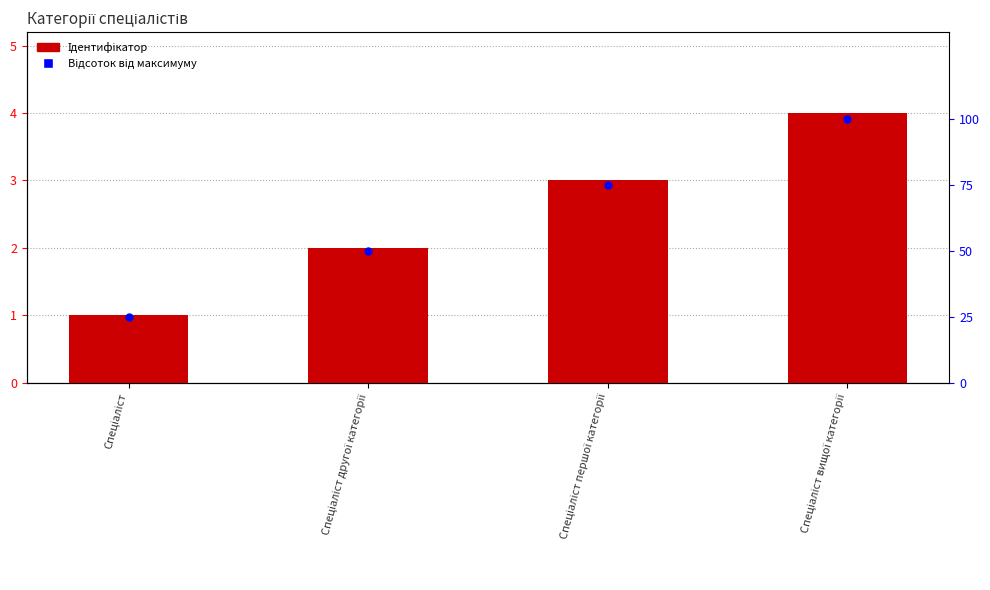

Which series has the largest total across all categories?

Відсоток від максимуму